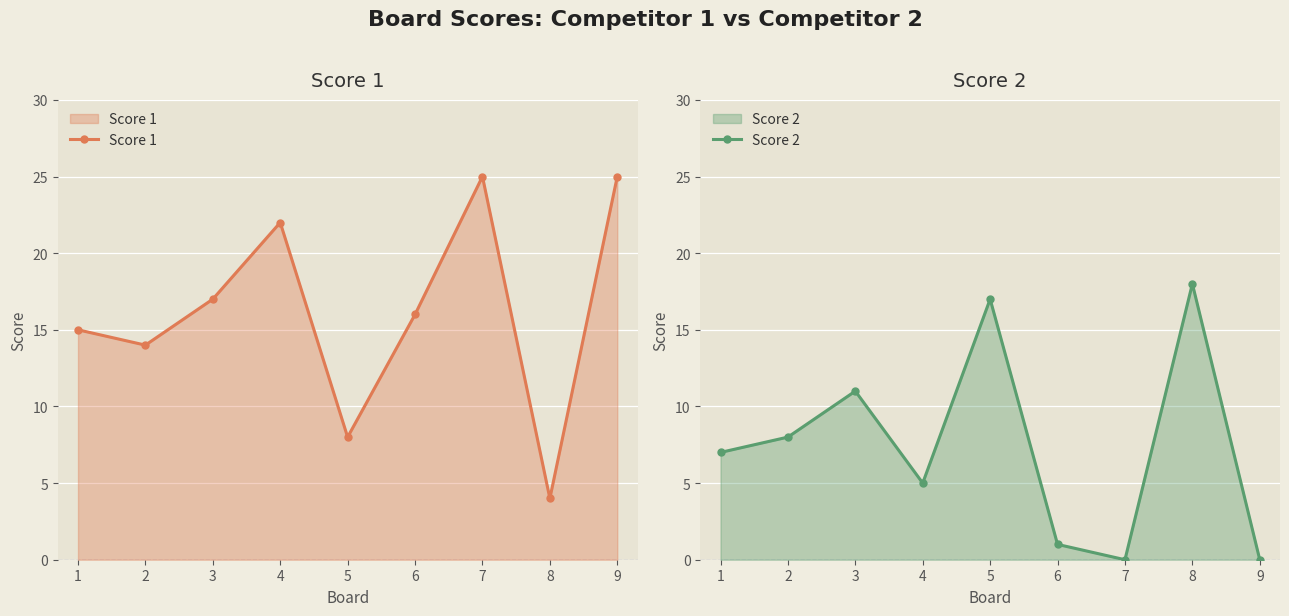

Read the Score 1 value at 8.

4